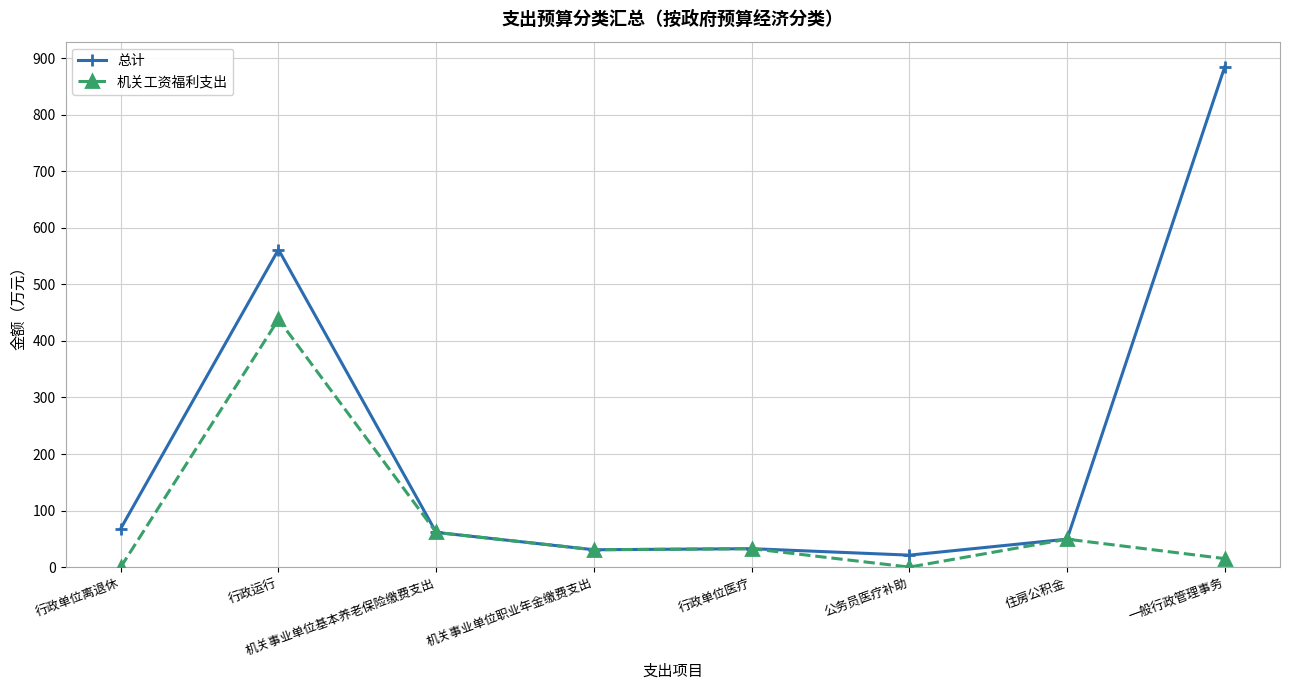

What is the difference between the 机关工资福利支出 values at 住房公积金 and 机关事业单位职业年金缴费支出?

18.8